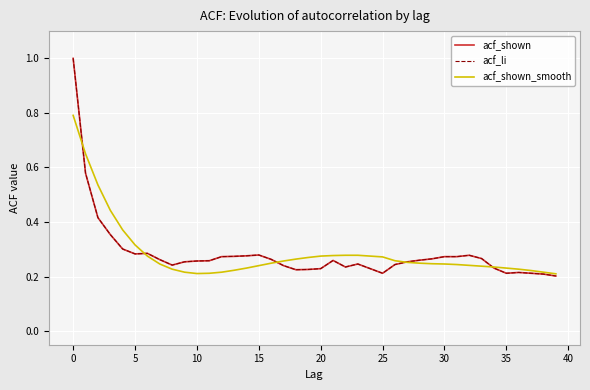

Does the chart display data point markers on the line(s)?

No